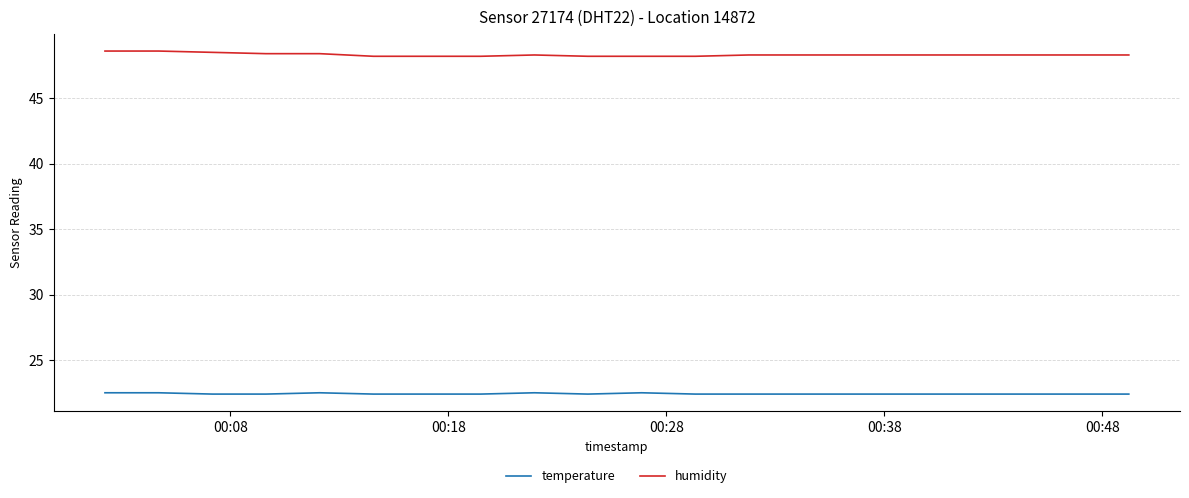

List the series in order of their peak value, lowest first.

temperature, humidity